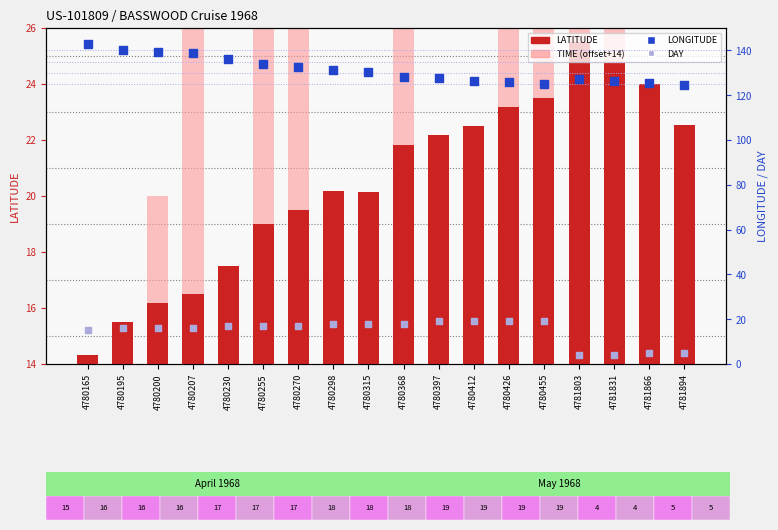

Is the value of LATITUDE at 4780426 greater than the value of DAY at 4780255?

Yes